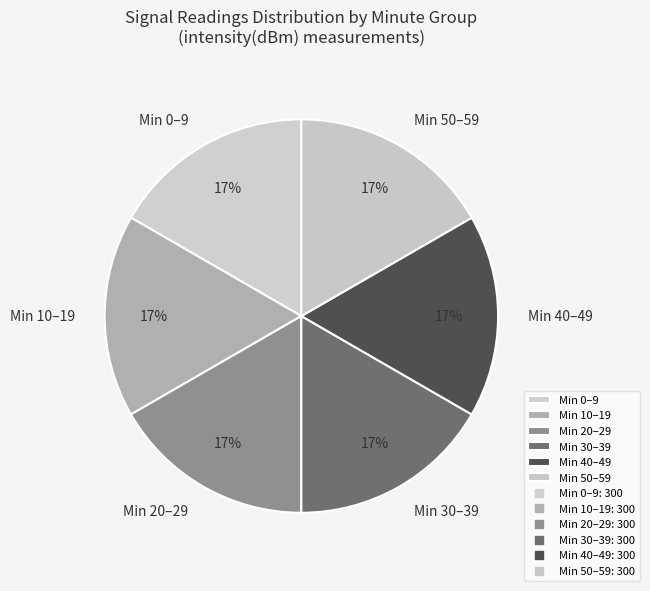

Approximately how many times larger is the value at Min 40–49 compared to Min 10–19?

1.0